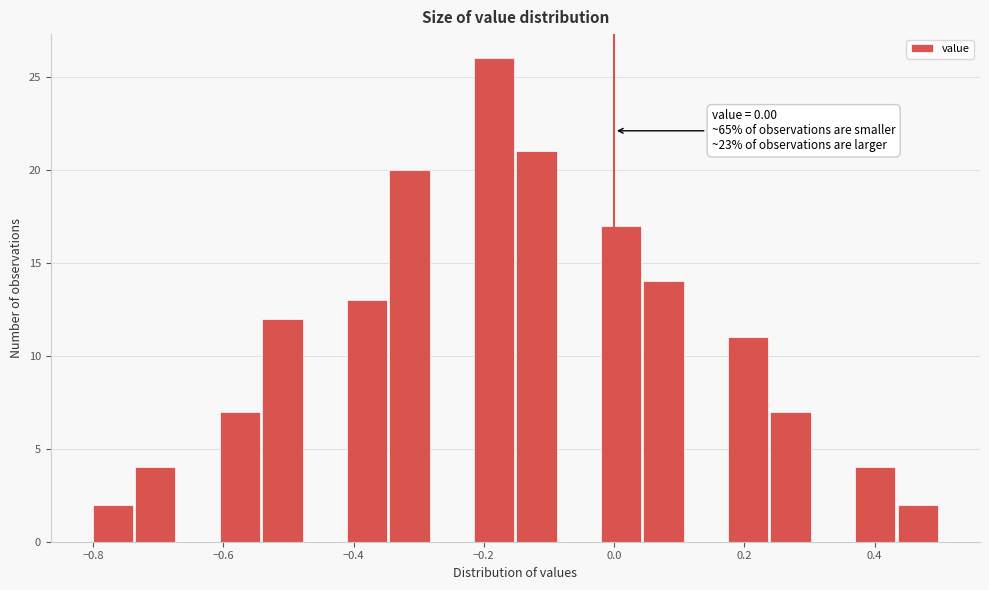

Read against the x-axis, roughly where is the centre of the tallest bar?

-0.18